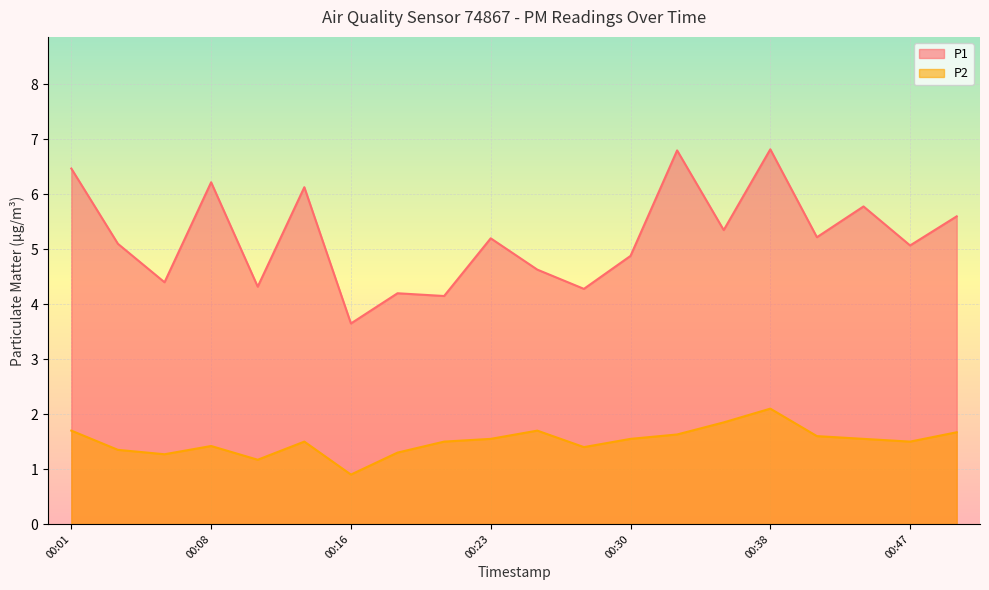

True or false: P1 and P2 cross at least once.

False